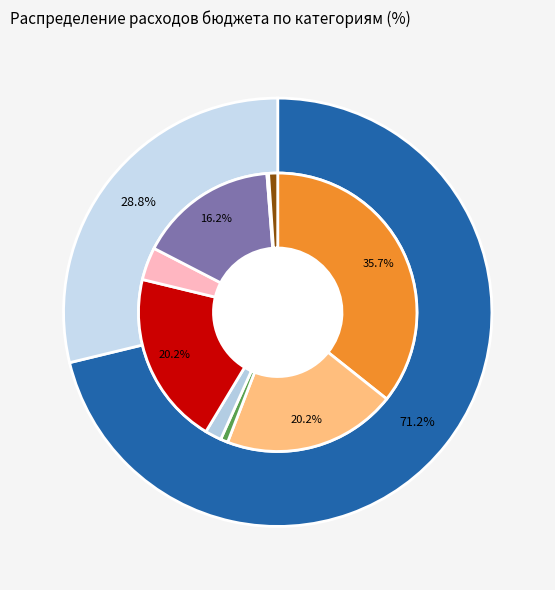

To the nearest percent, what is the difference between the largest and smallest slice percentages?

35%